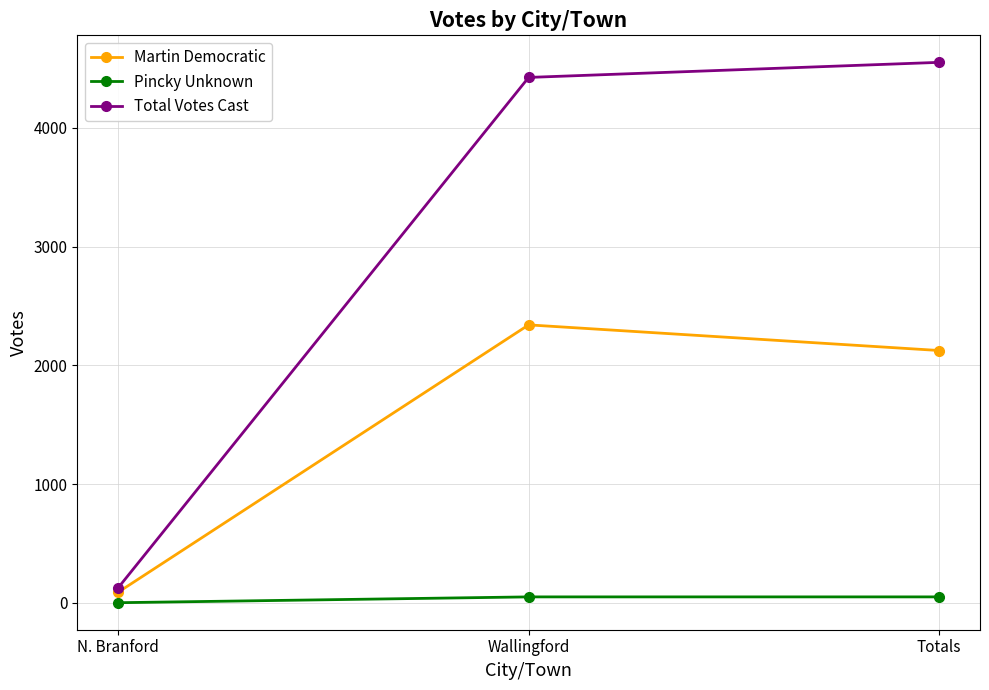

What is the total value across all series at Totals?

6727